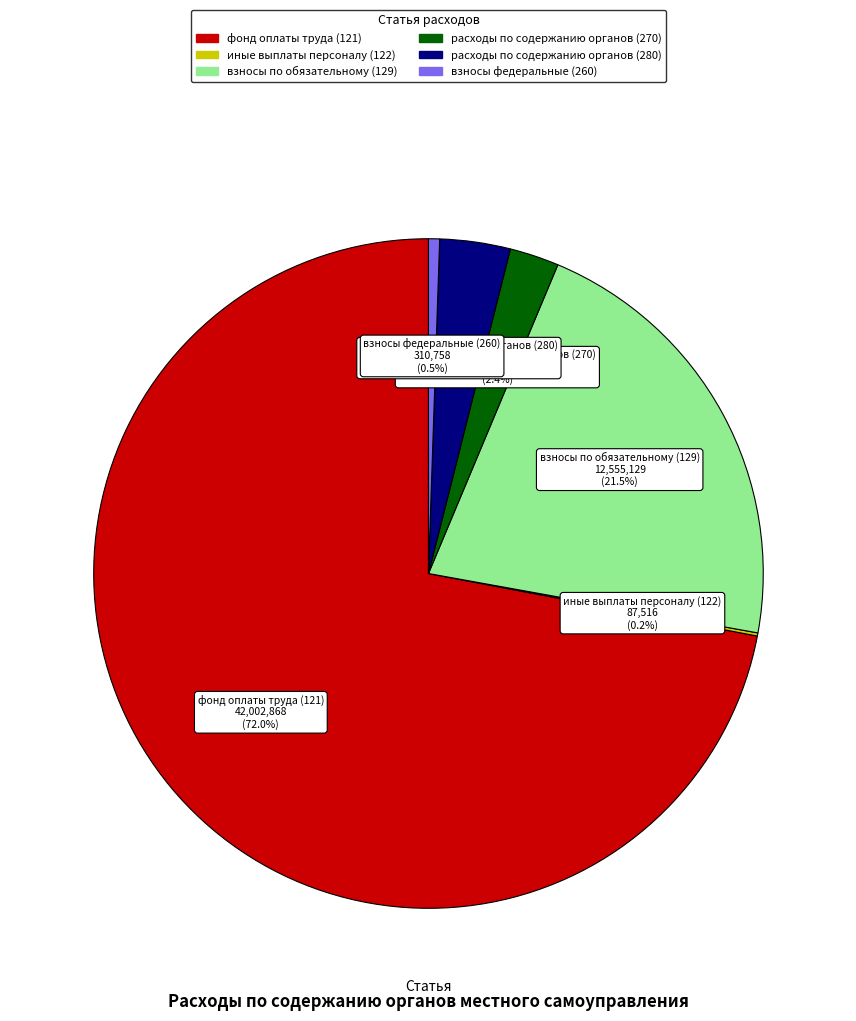

Is there any slice that represents more than half of the pie?

Yes